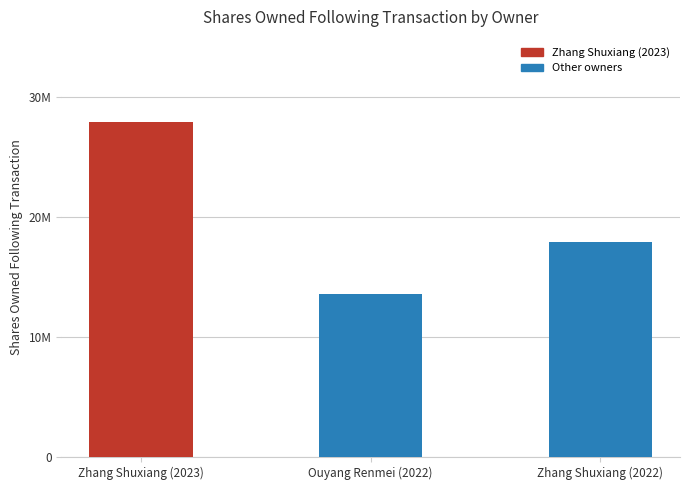

Which has a higher value, Zhang Shuxiang (2022) or Ouyang Renmei (2022)?

Zhang Shuxiang (2022)